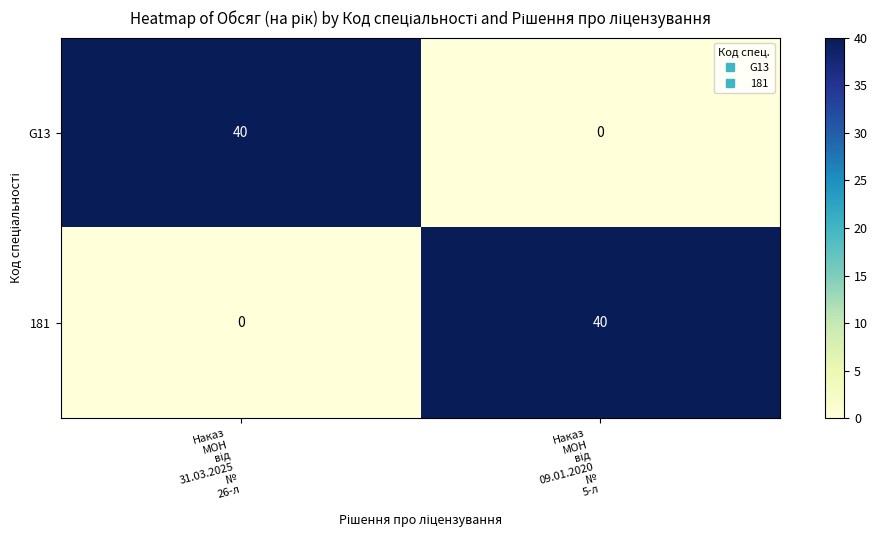

What is the highest value of the 181 series?

40